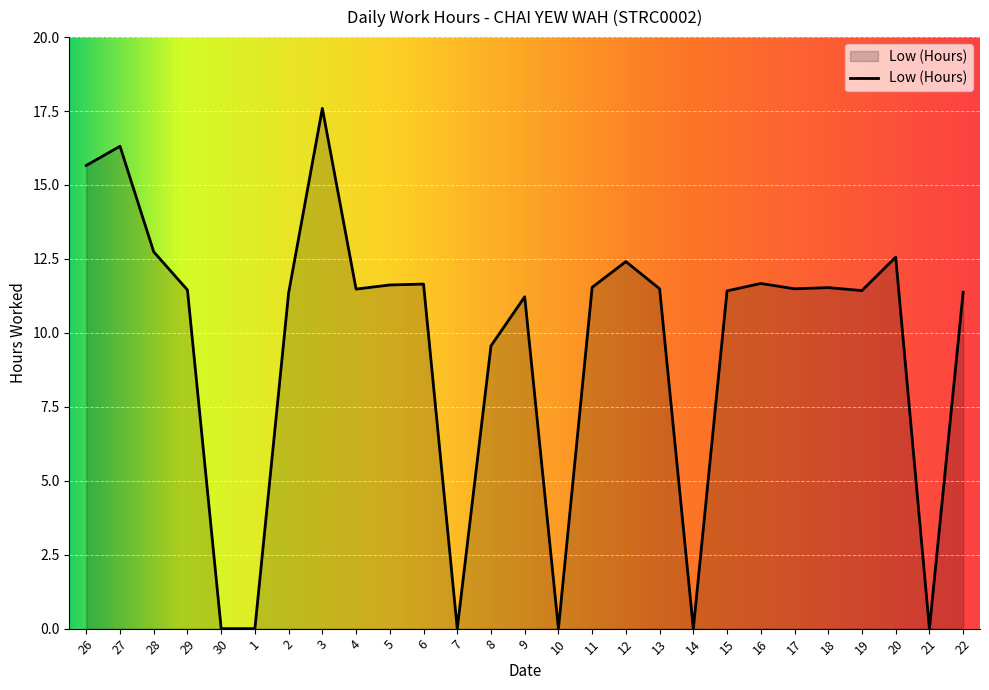

What is the difference between the second highest and second lowest values?

16.3